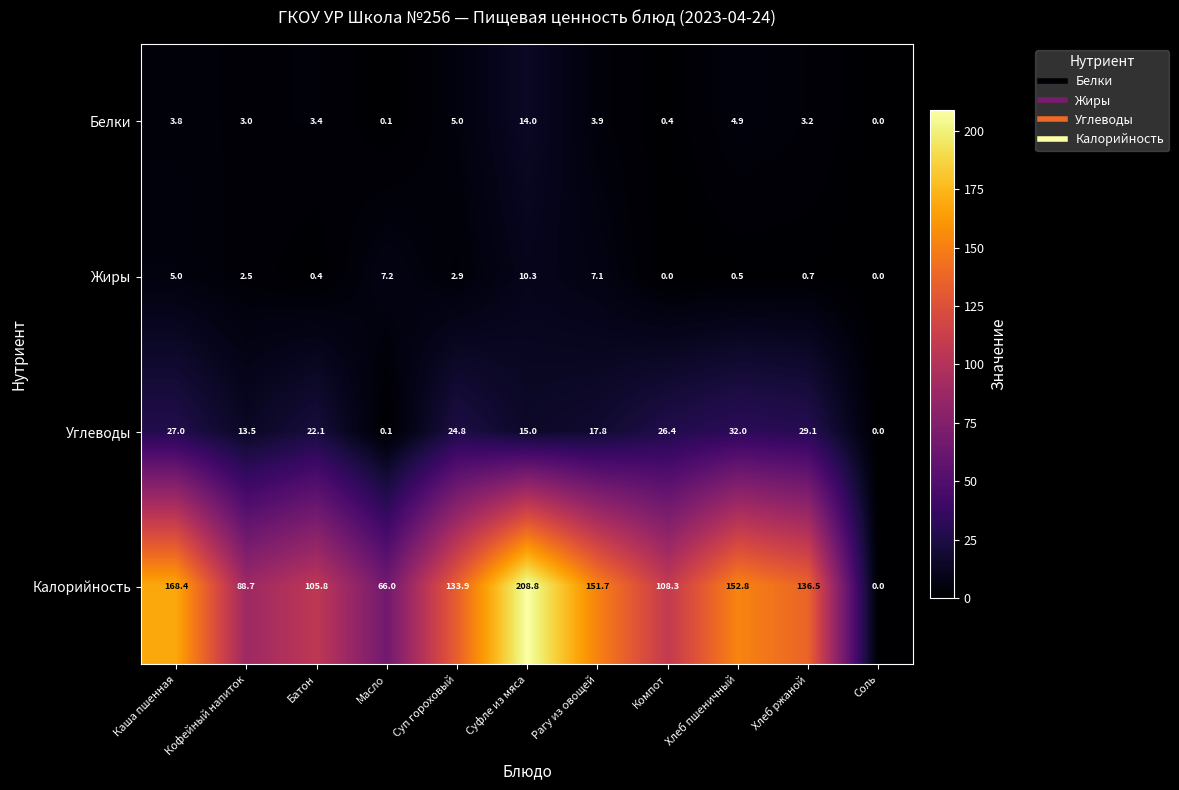

Is it true that Белки equals 0.1 at Масло?

True